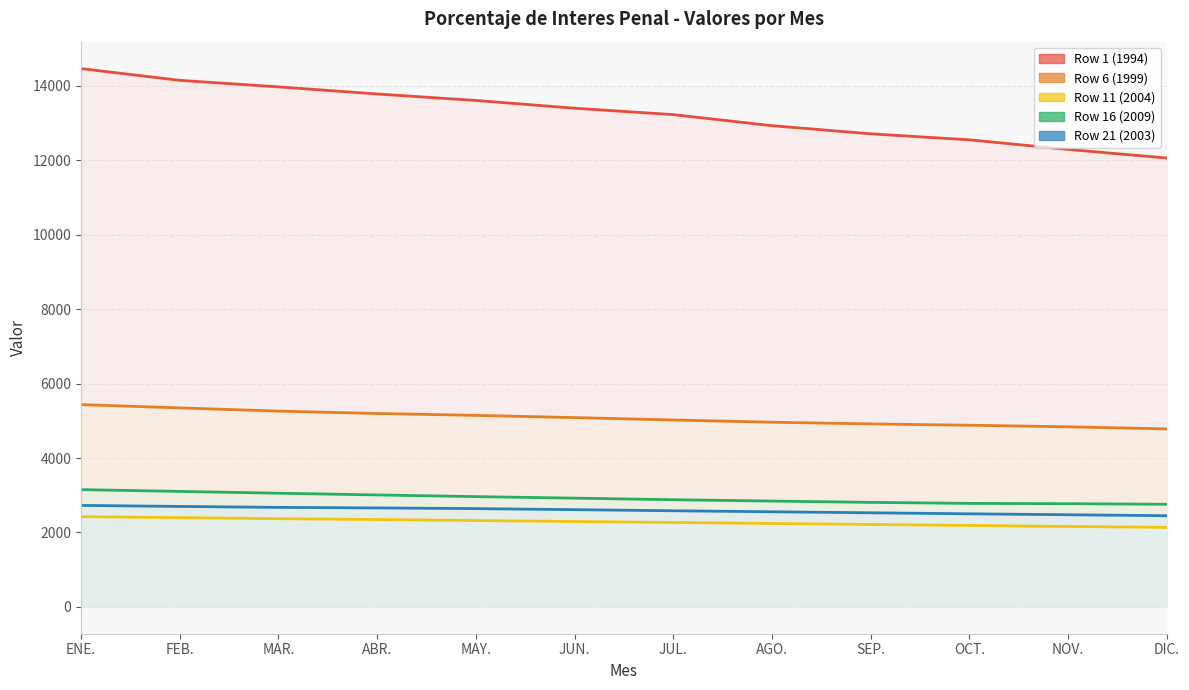

True or false: Row 6 (1999) and Row 1 (1994) intersect in this chart.

False